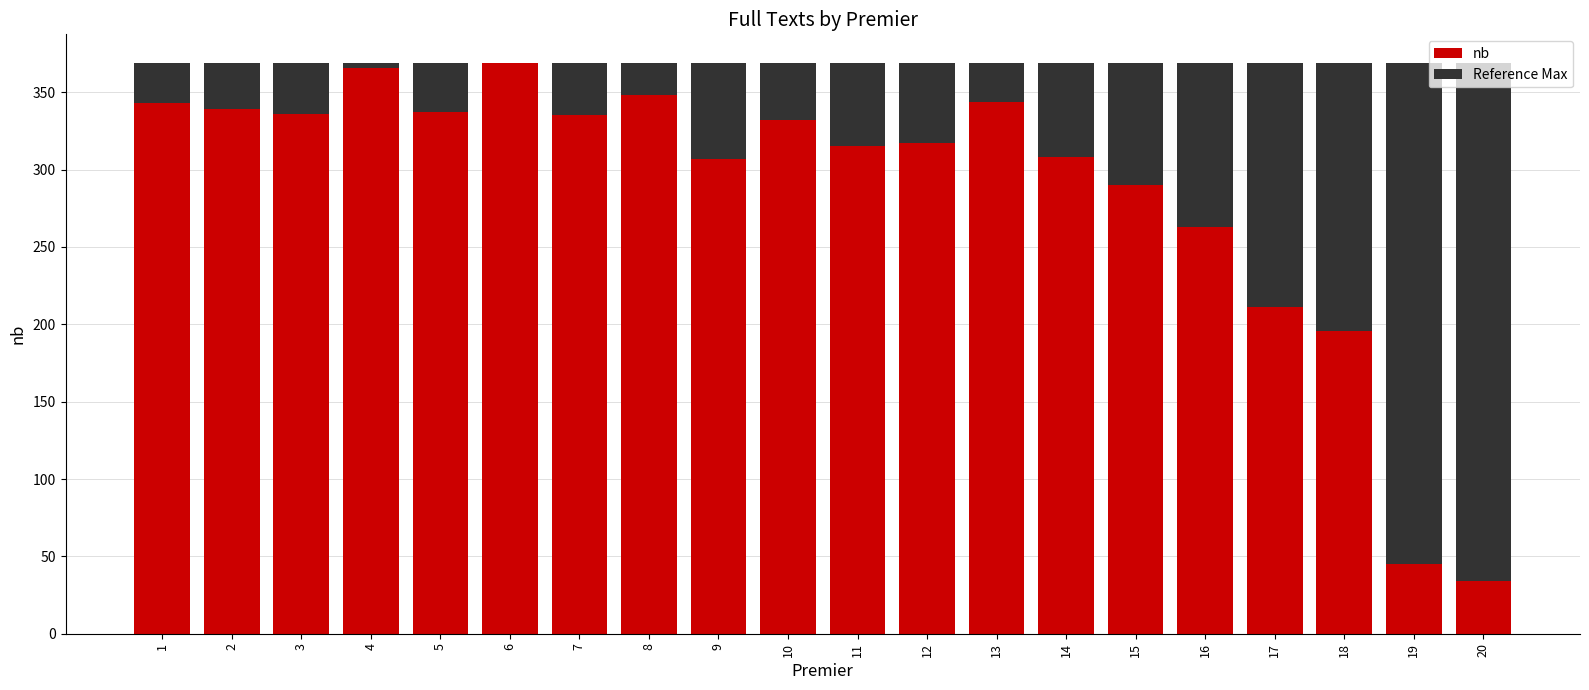

How many series are shown in this chart?

2